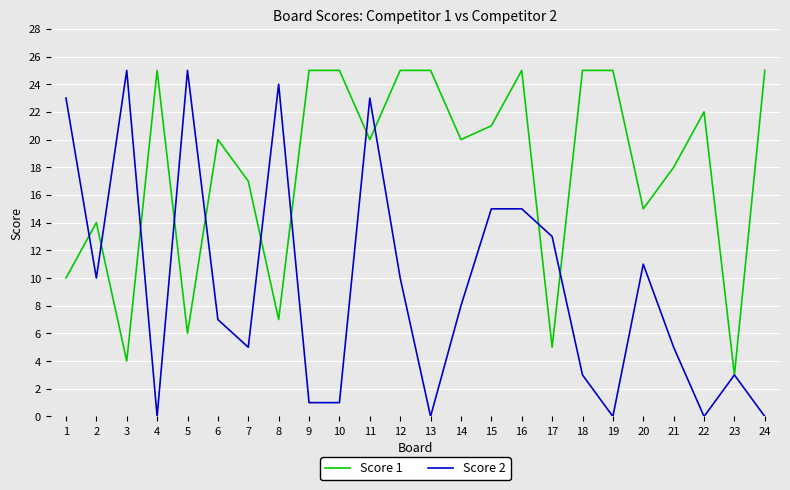

At 19, list the series in order from largest to smallest.

Score 1, Score 2